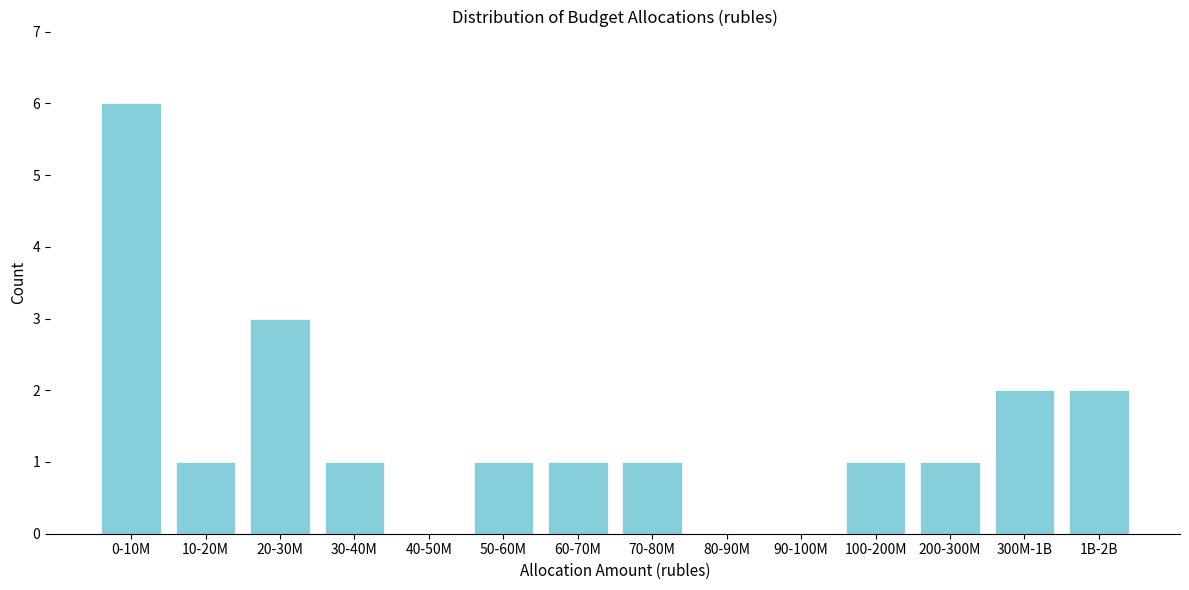

Reading left to right, what are all the values shown in this chart?

0-10M=6	10-20M=1	20-30M=3	30-40M=1	40-50M=0	50-60M=1	60-70M=1	70-80M=1	80-90M=0	90-100M=0	100-200M=1	200-300M=1	300M-1B=2	1B-2B=2